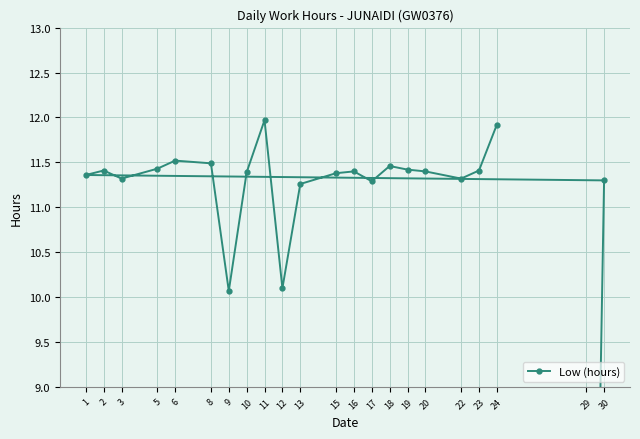

True or false: the data shows 18.0 at 15.

False